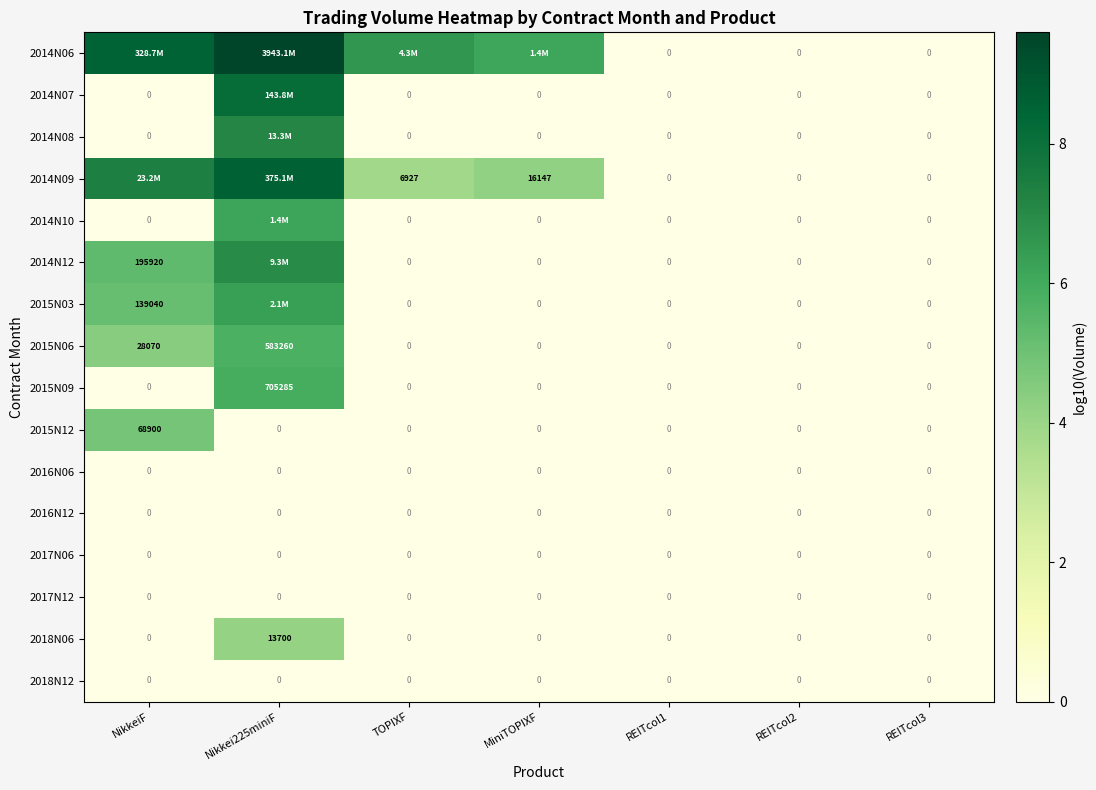

Which category has the highest value in the 2015N12 series?

NikkeiF